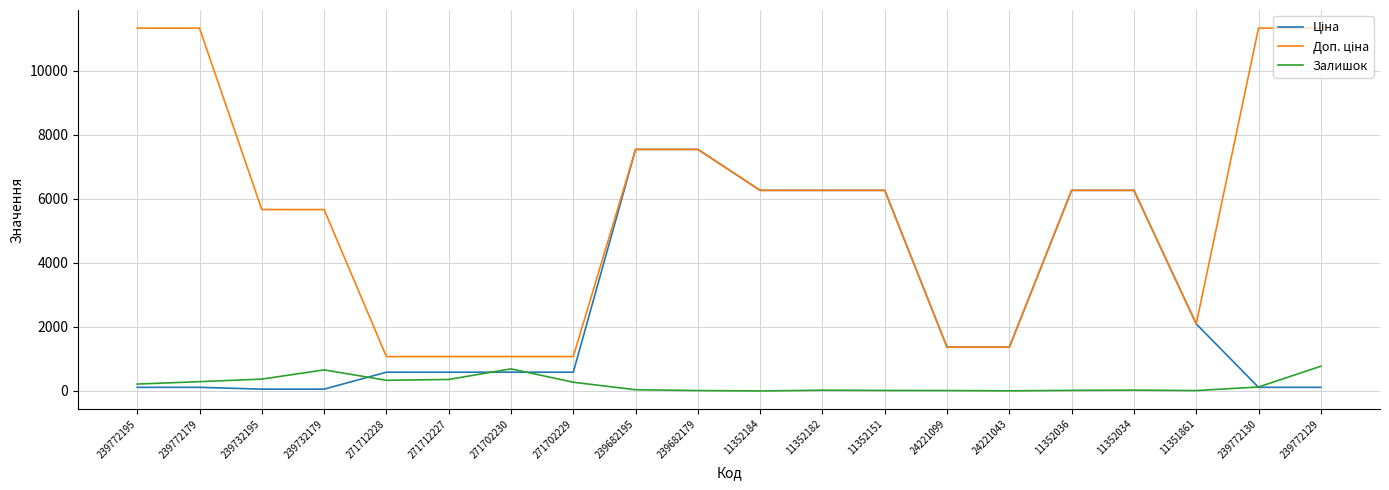

What is the spread (max minus min) of values at 239682179?

7532.9